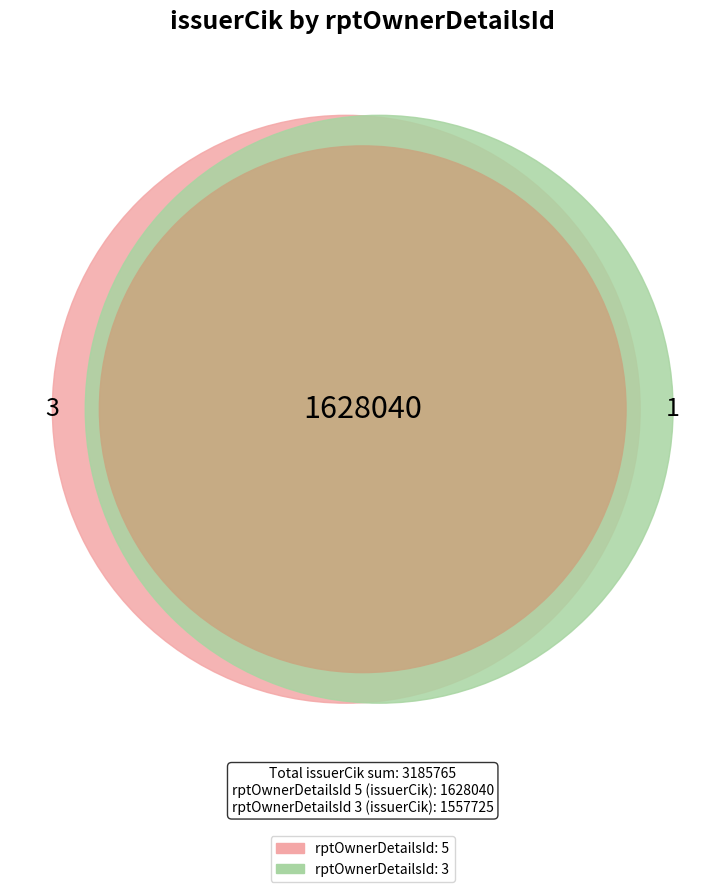

How many slices are in this pie chart?

2